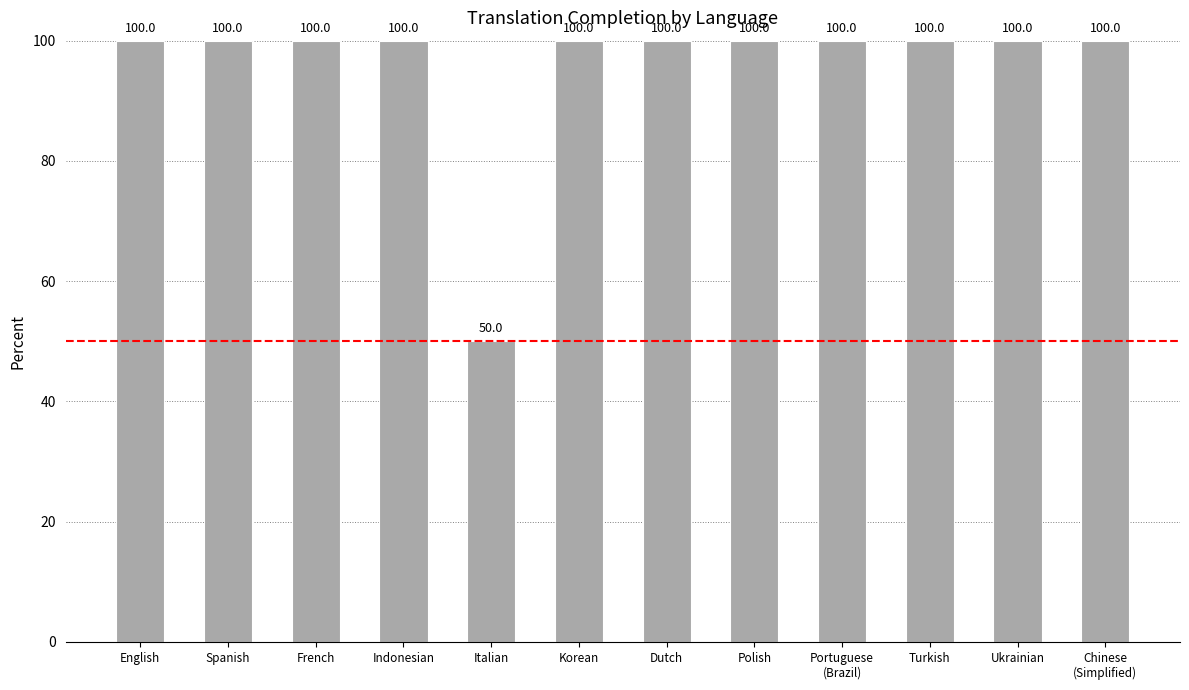

What is the average value?

96